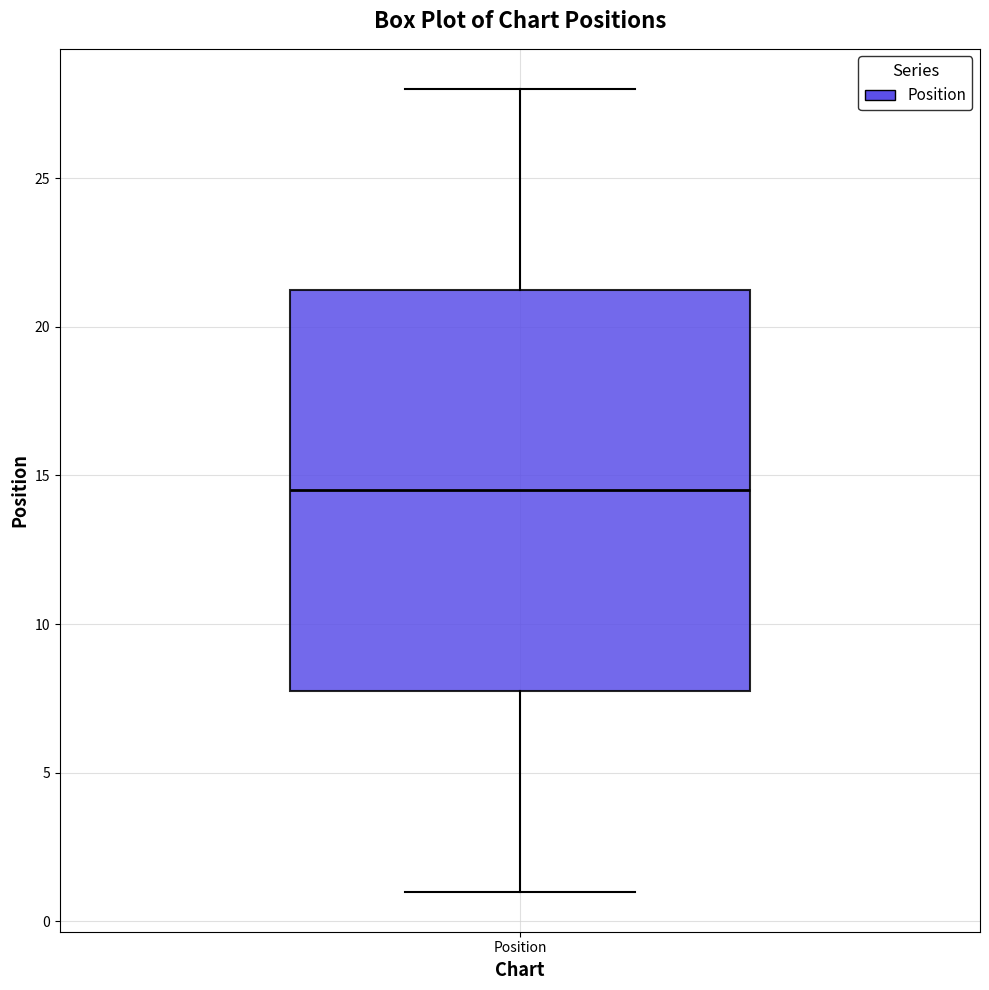

Transcribe this box plot: give where the median line is, the range the box spans, and where the two whiskers end, as read against the y-axis. The values are not printed on the chart, so give them approximately, as read against the axis.

median 14.5, box 8.0 to 21.5, whiskers 1.0 to 28.0